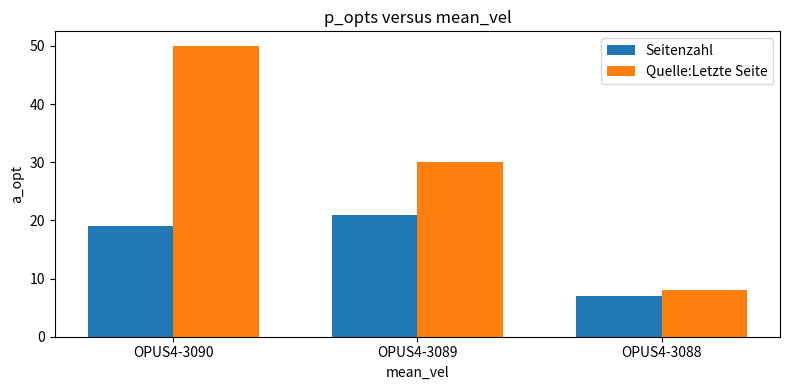

Reading left to right, transcribe all the data shown in this chart.

Seitenzahl: 19	21	7
Quelle:Letzte Seite: 50	30	8